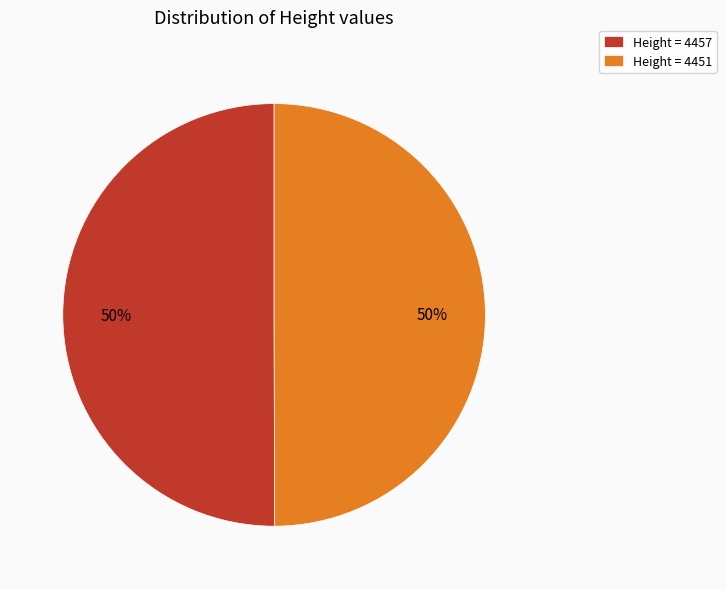

Is the sum of Height = 4451 and Height = 4457 greater than half?

Yes